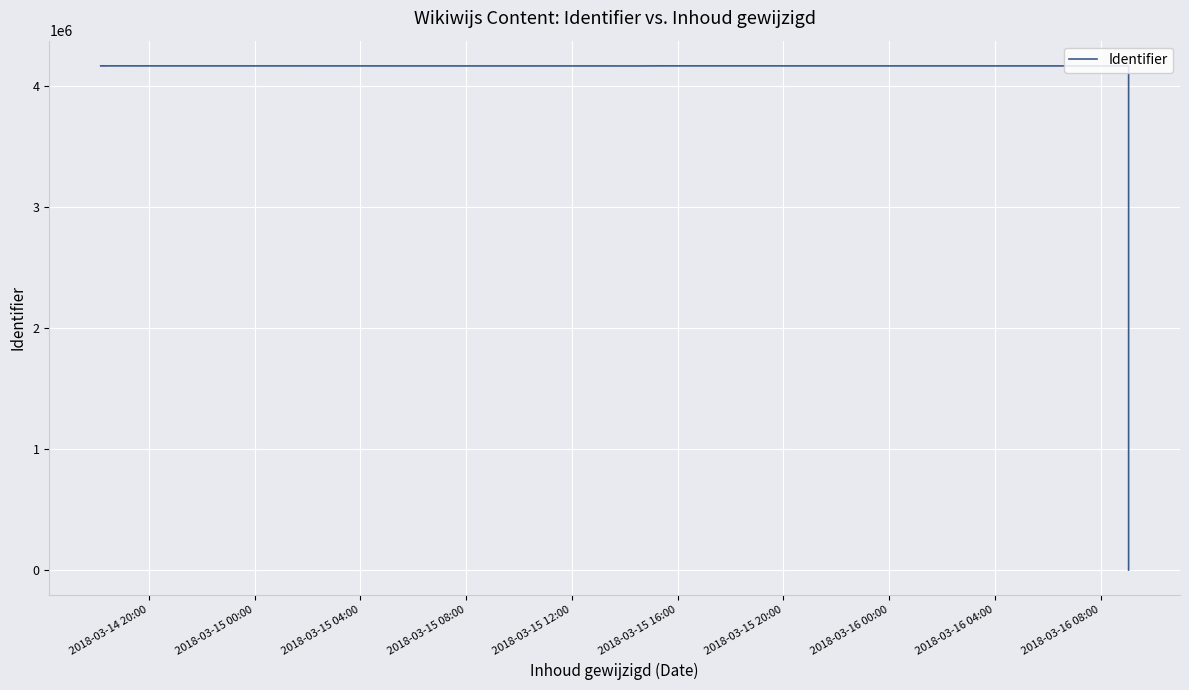

Which has a higher value, 2018-03-16 00:00 or 2018-03-15 20:00?

2018-03-15 20:00